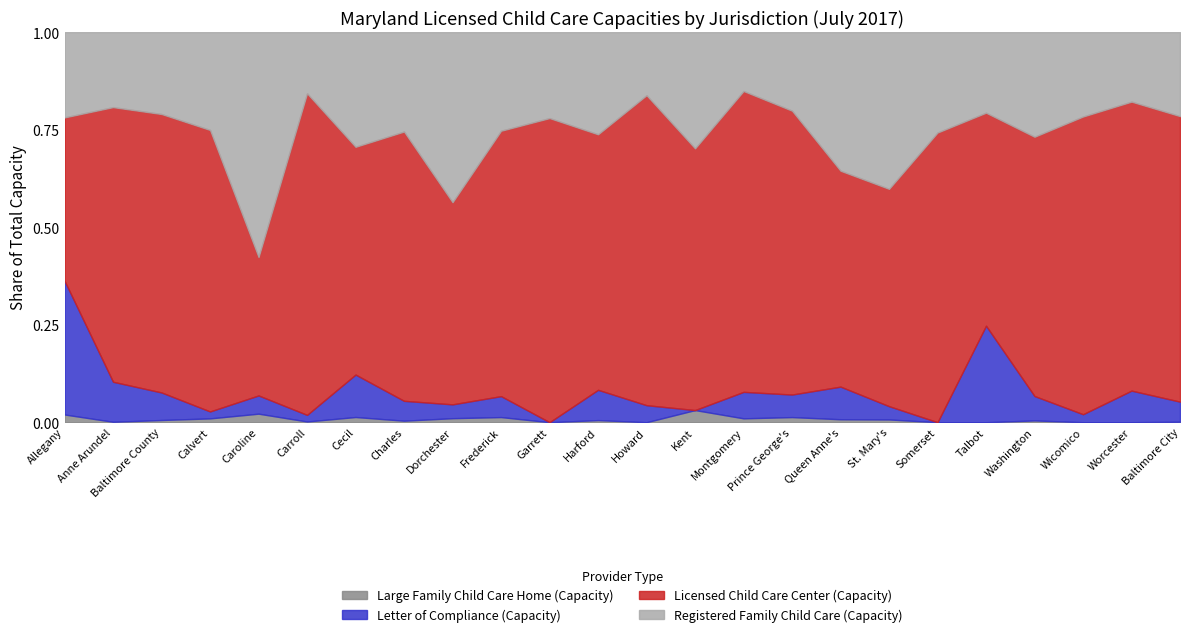

What position from the left is Worcester?

23